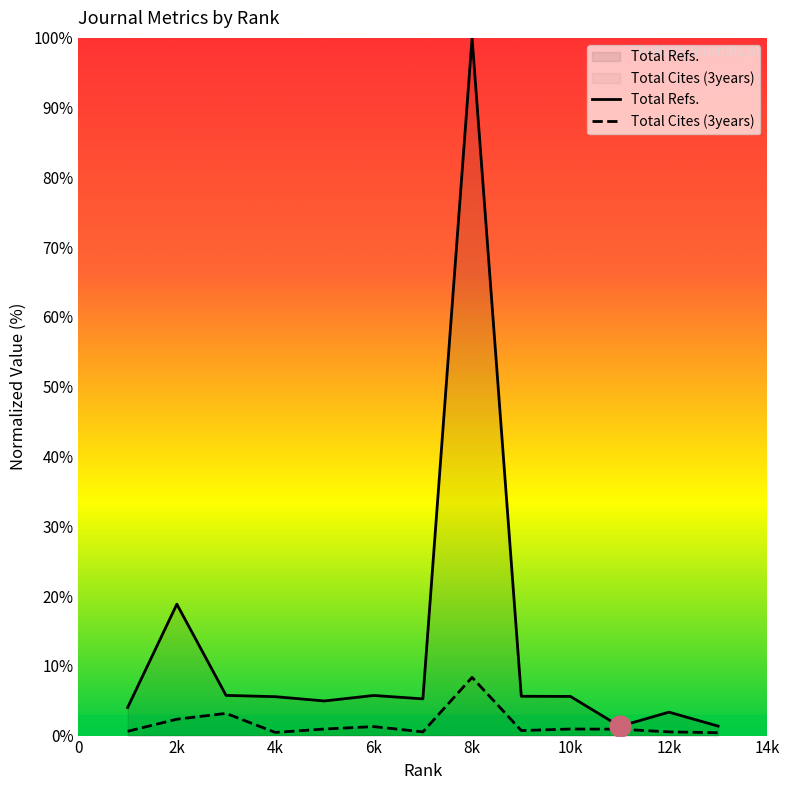

Which category has the highest value in the Total Refs. series?

8k